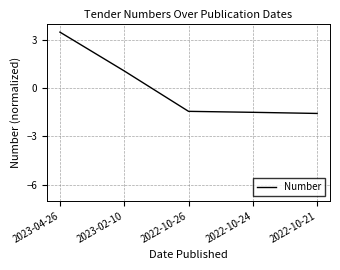

Reading left to right, list all the values displayed in this chart.

3.5	1.1	-1.4	-1.5	-1.6